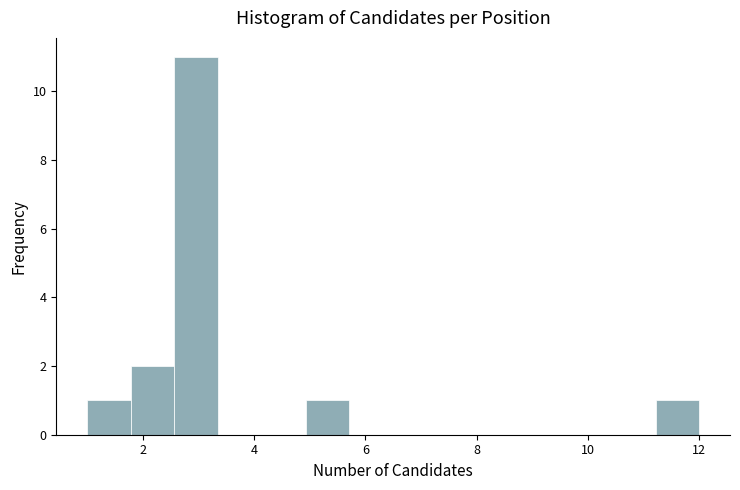

Read against the x-axis, roughly where is the centre of the tallest bar?

3.0